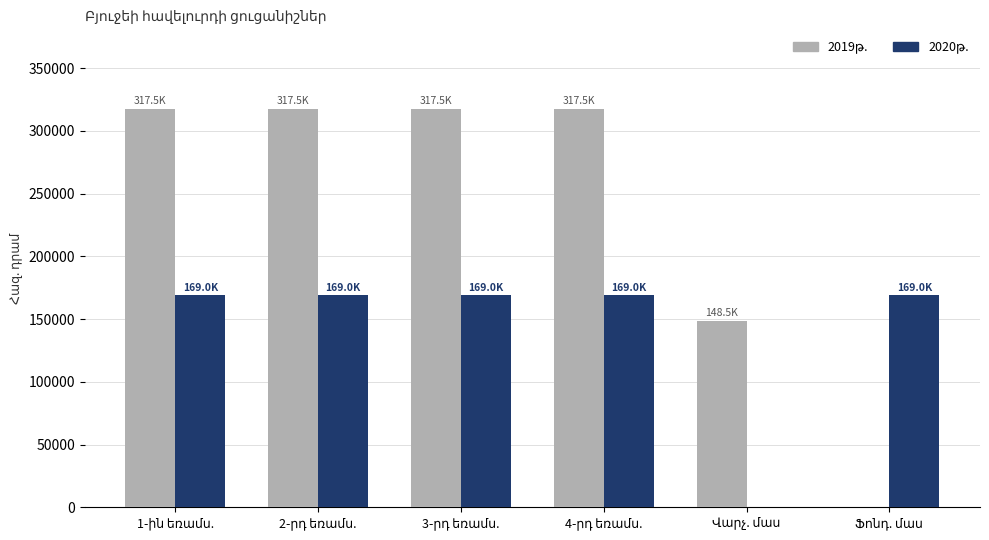

What is the maximum value shown in the chart?

317481.6